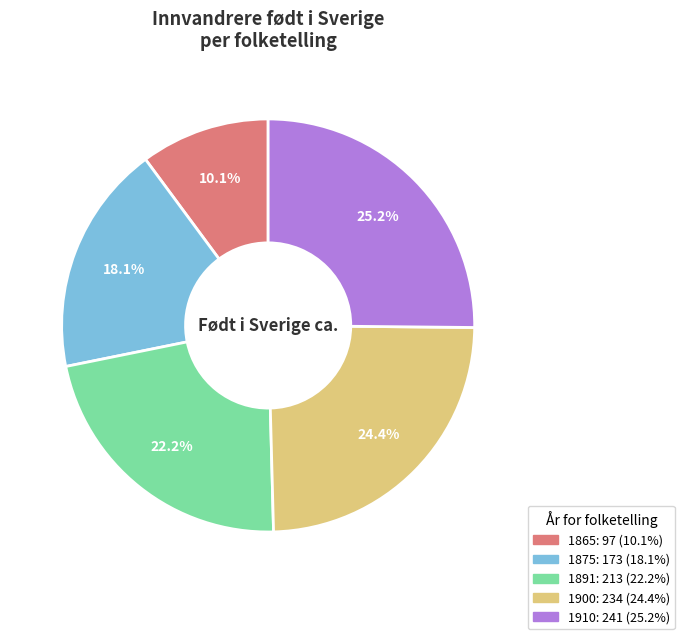

Which category has the biggest portion of the pie?

1910